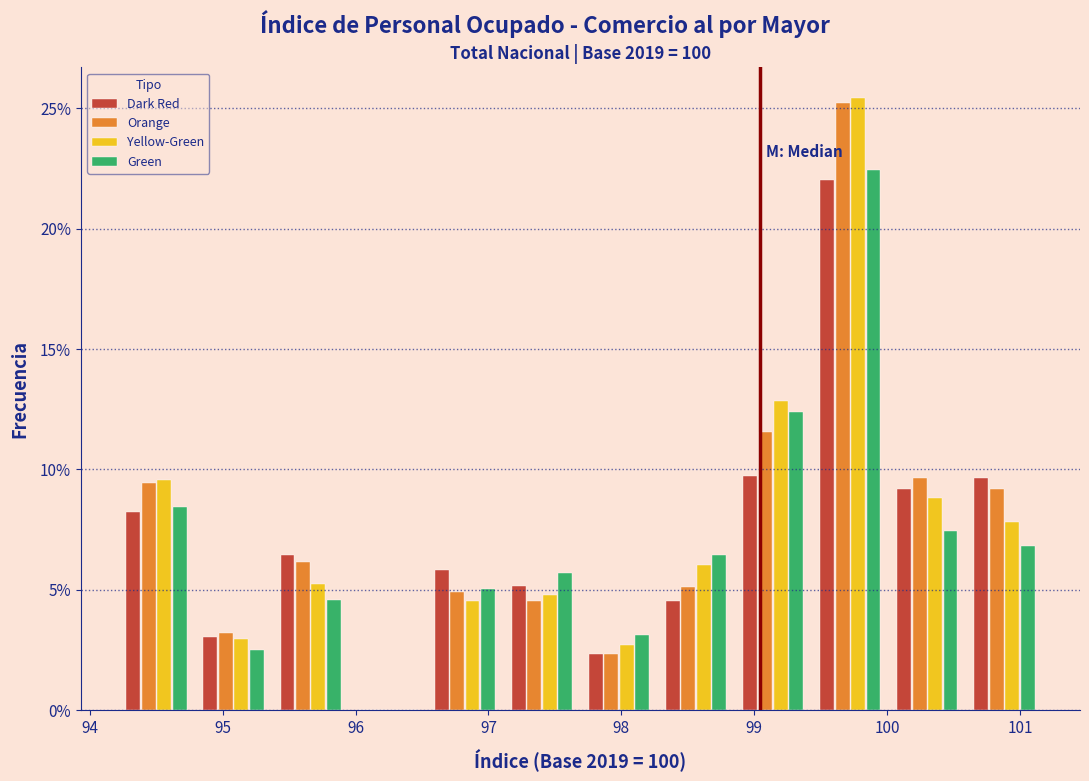

Reading left to right, list every range on the x-axis with the height of the bar of each series over it. Neither the bar edges nor the heights are printed on the chart, so give them approximately, as read against the axes.

94.2 to 94.8: Dark Red=8.0	Orange=9.5	Yellow-Green=9.5	Green=8.5
94.8 to 95.4: Dark Red=3.0	Orange=3.0	Yellow-Green=3.0	Green=2.5
95.4 to 96.0: Dark Red=6.5	Orange=6.0	Yellow-Green=5.0	Green=4.5
96.0 to 96.5: Dark Red=0	Orange=0	Yellow-Green=0	Green=0
96.5 to 97.1: Dark Red=6.0	Orange=5.0	Yellow-Green=4.5	Green=5.0
97.1 to 97.7: Dark Red=5.0	Orange=4.5	Yellow-Green=5.0	Green=5.5
97.7 to 98.3: Dark Red=2.5	Orange=2.5	Yellow-Green=2.5	Green=3.0
98.3 to 98.9: Dark Red=4.5	Orange=5.0	Yellow-Green=6.0	Green=6.5
98.9 to 99.4: Dark Red=9.5	Orange=11.5	Yellow-Green=13.0	Green=12.5
99.4 to 100.0: Dark Red=22.0	Orange=25.0	Yellow-Green=25.5	Green=22.5
100.0 to 100.6: Dark Red=9.0	Orange=9.5	Yellow-Green=9.0	Green=7.5
100.6 to 101.2: Dark Red=9.5	Orange=9.0	Yellow-Green=8.0	Green=7.0